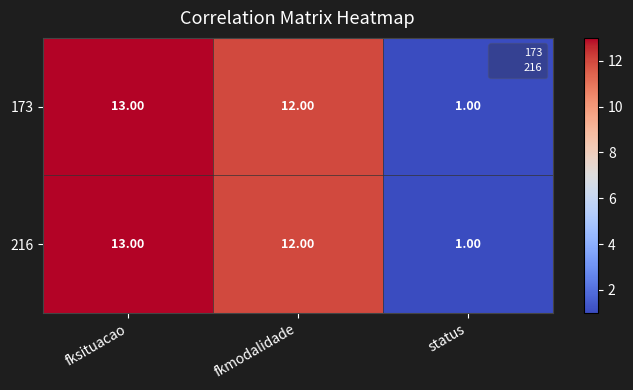

How many data points in 173 are less than 12?

1